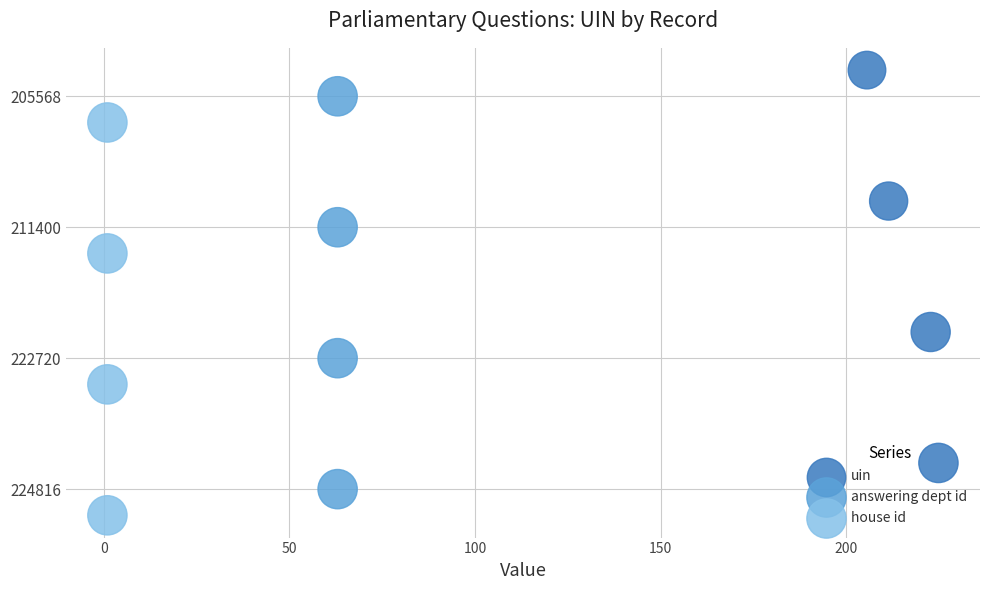

Is the value of house id at 50 greater than the value of uin at −50?

Yes